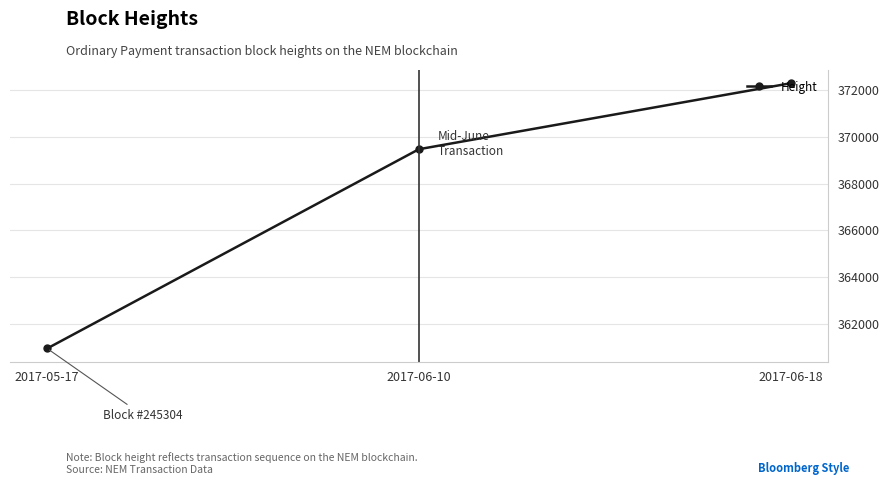

True or false: the data shows 360964 at 2017-05-17.

True